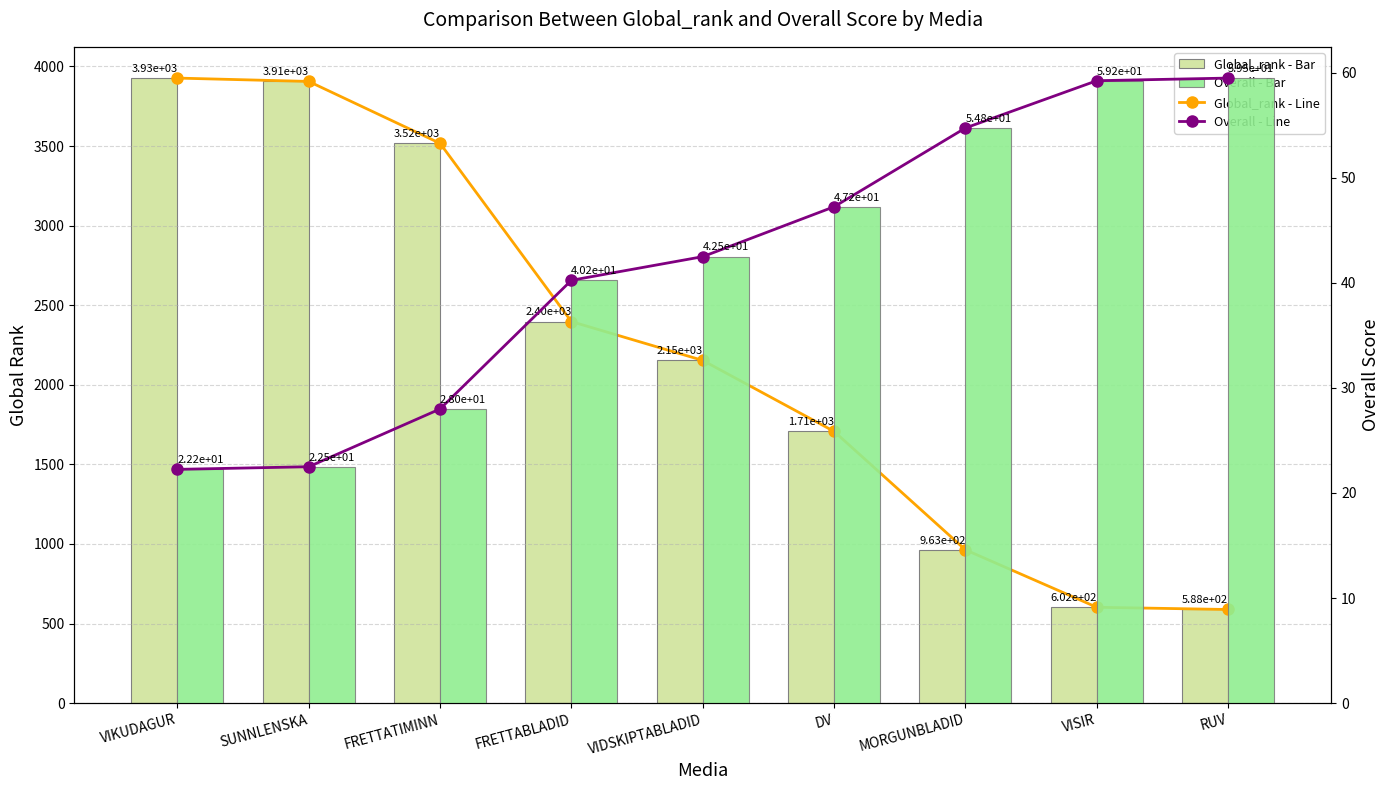

What is the total value across all series at VISIR?

1322.5